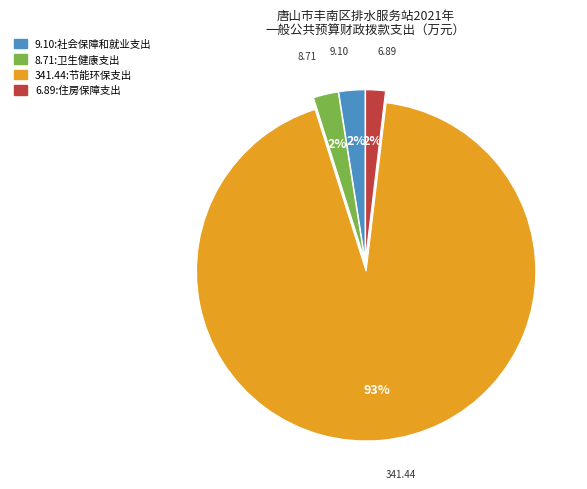

To the nearest percent, what is the average slice percentage?

25%